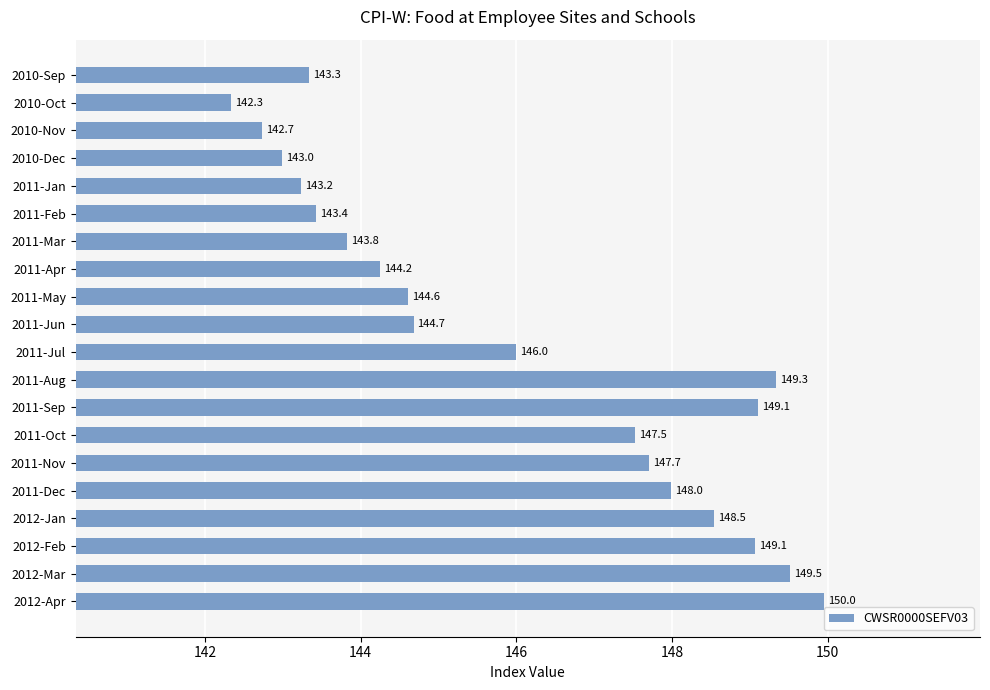

Is it true that the value at 2012-Feb is 37.6?

False